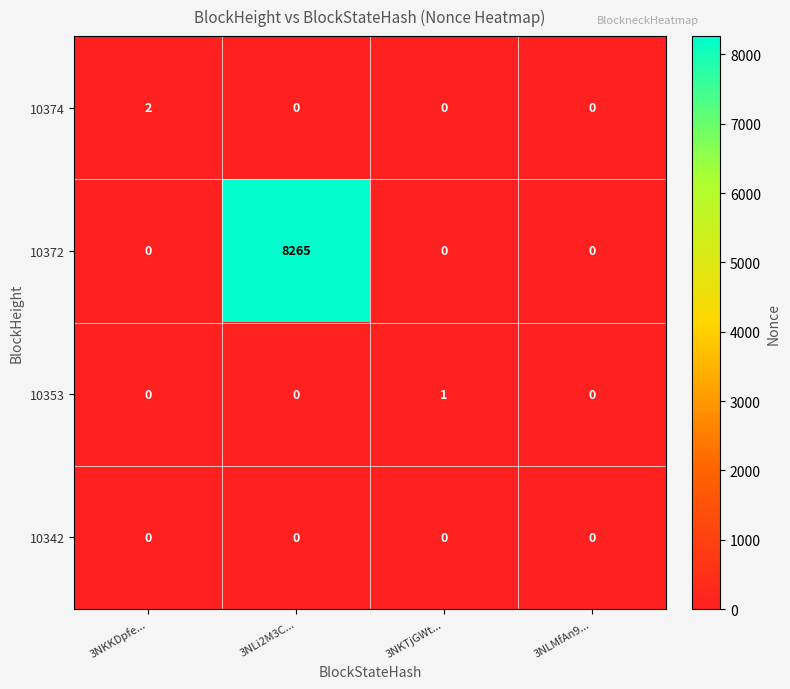

At how many categories does at least one series exceed 2403?

1